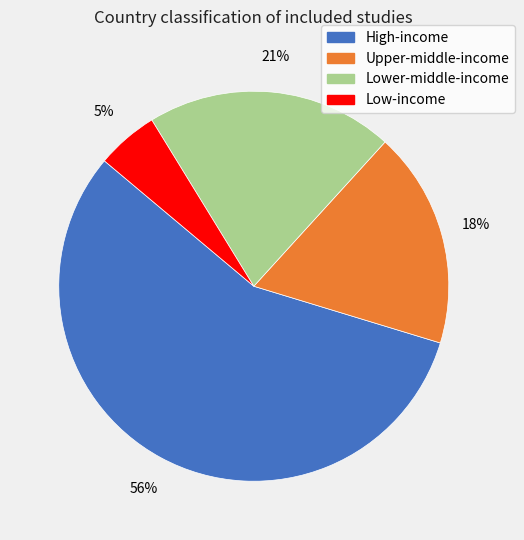

Is there any slice that represents more than half of the pie?

Yes